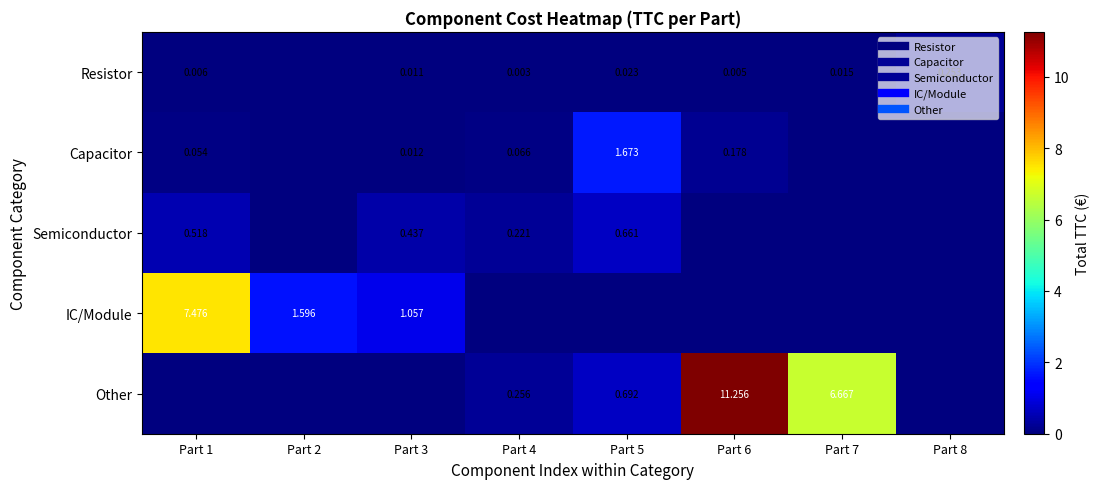

What is the spread (max minus min) of values at Part 4?

0.3